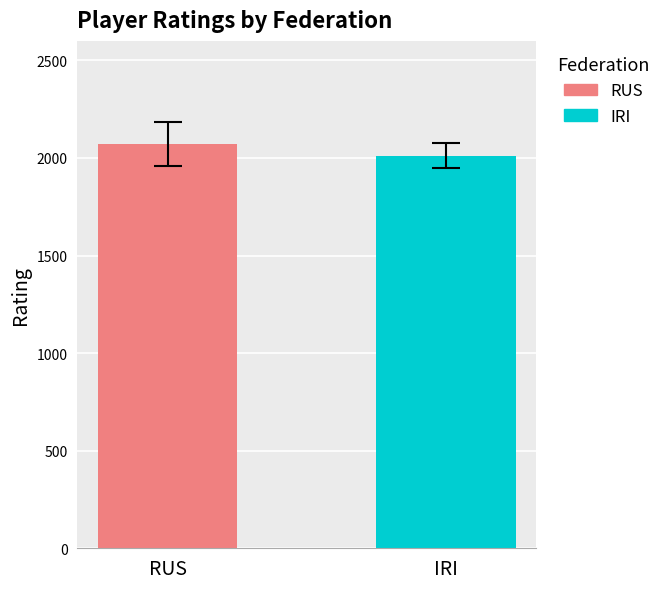

How many groups of bars are there?

1